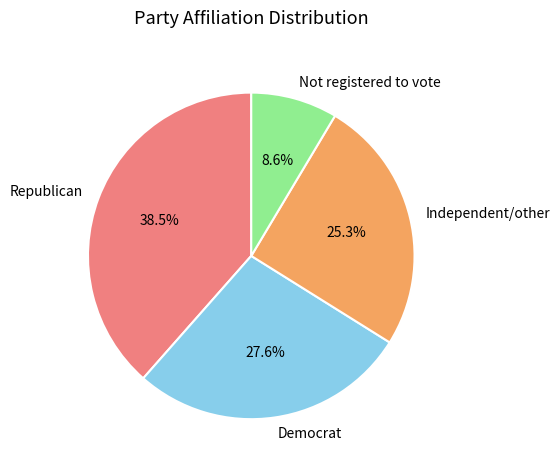

To the nearest percent, what portion does Democrat represent?

28%